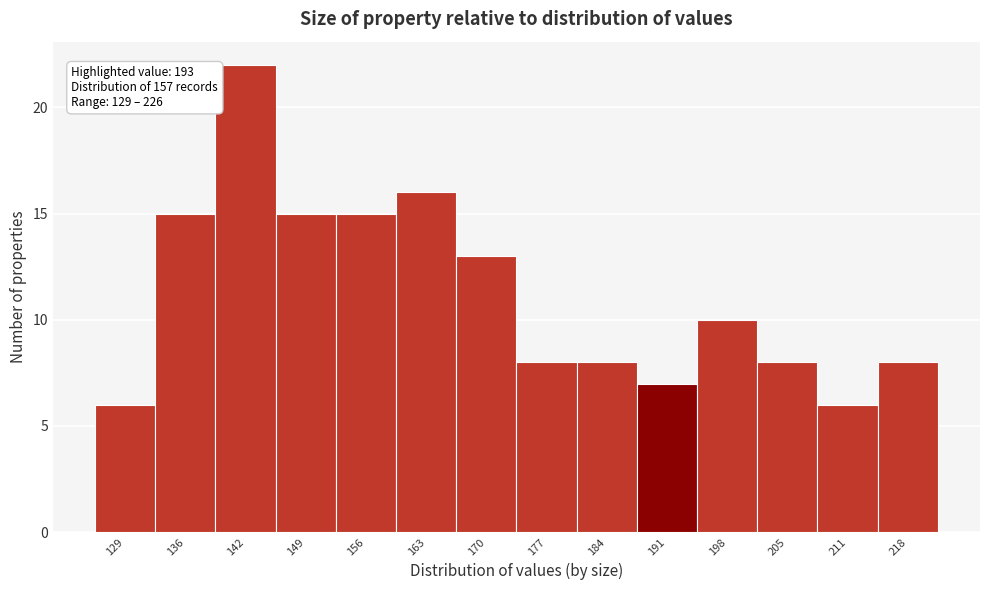

Reading right to left, list all the values displayed in this chart.

218=8	211=6	205=8	198=10	191=7	184=8	177=8	170=13	163=16	156=15	149=15	142=22	136=15	129=6